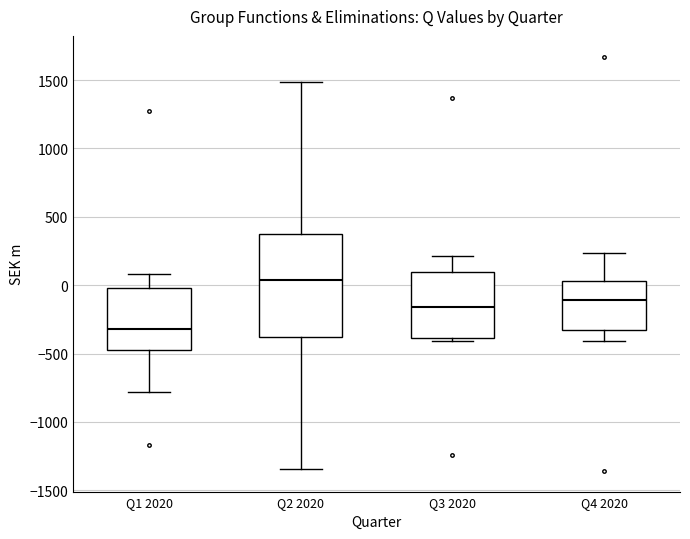

Reading left to right, read every box against the y-axis: the position of its median line, the range the box covers, and the ends of its whiskers. The values are not printed on the chart, so give them approximately, as read against the axis.

Q1 2020: median -300, box -500 to 0, whiskers -800 to 100
Q2 2020: median 50, box -400 to 400, whiskers -1350 to 1500
Q3 2020: median -150, box -400 to 100, whiskers -400 (just below the box's lower edge) to 200
Q4 2020: median -100, box -300 to 50, whiskers -400 to 250